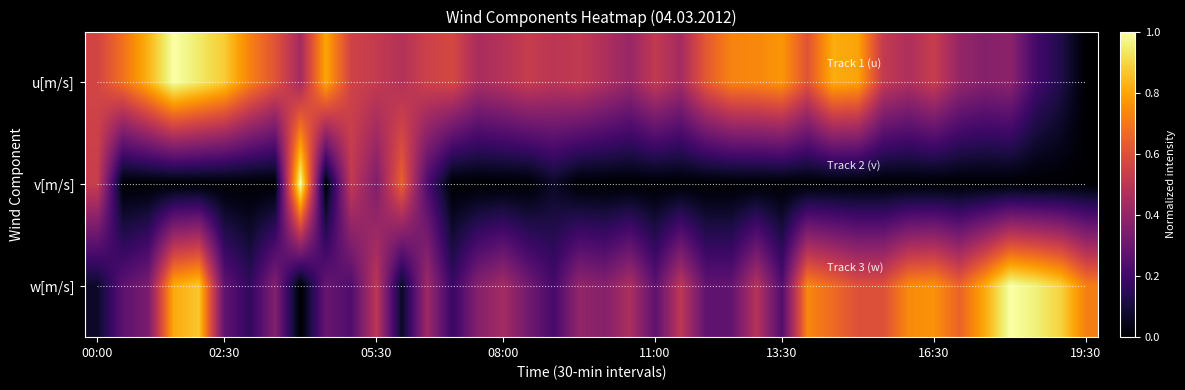

What is the difference between the second highest and second lowest values in the v[m/s] series?

0.6